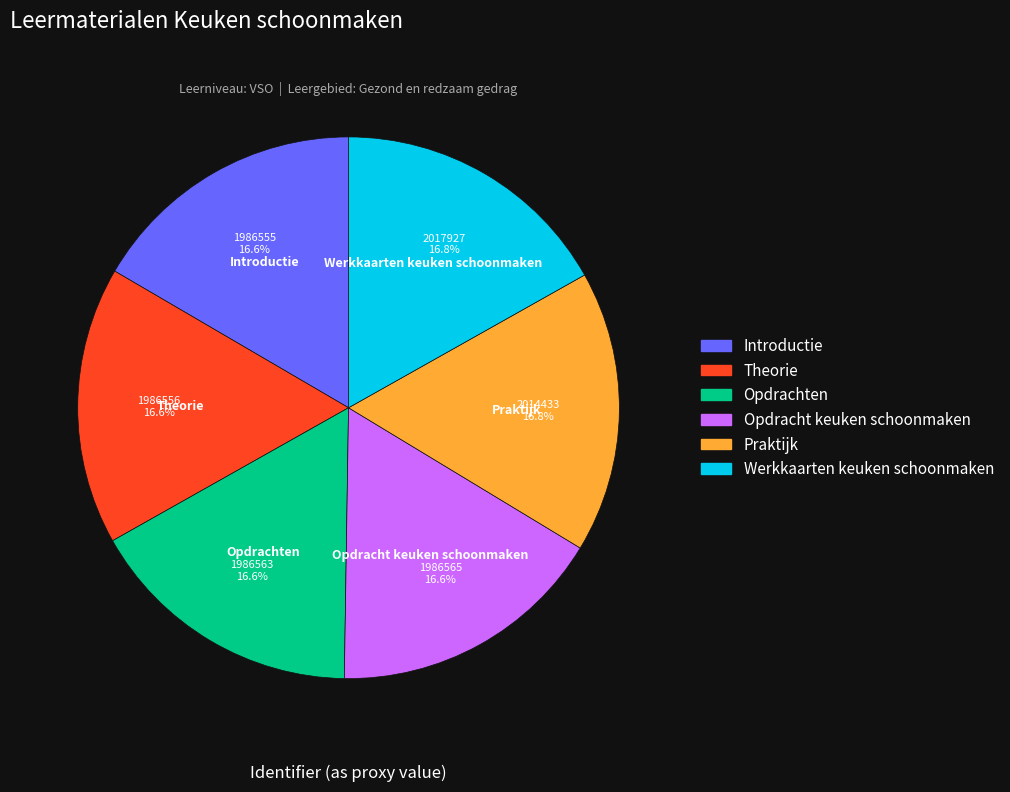

To the nearest percent, what portion does Introductie represent?

17%